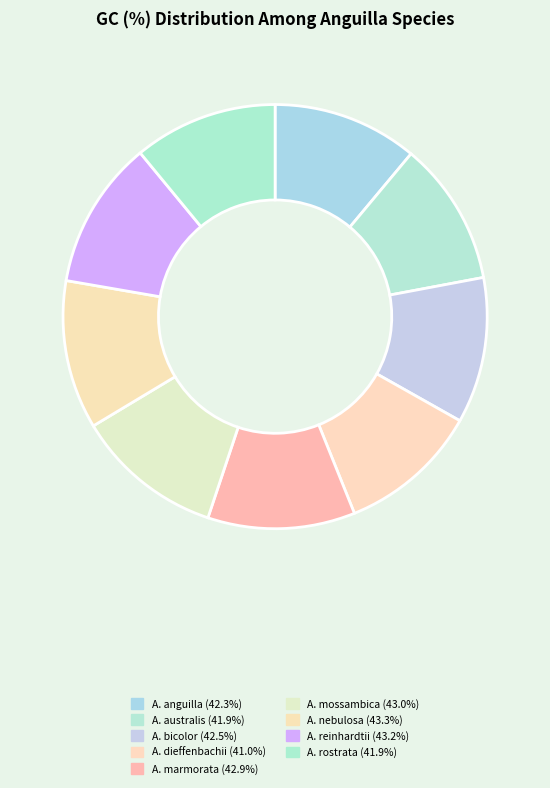

Count the number of slices in the pie.

9